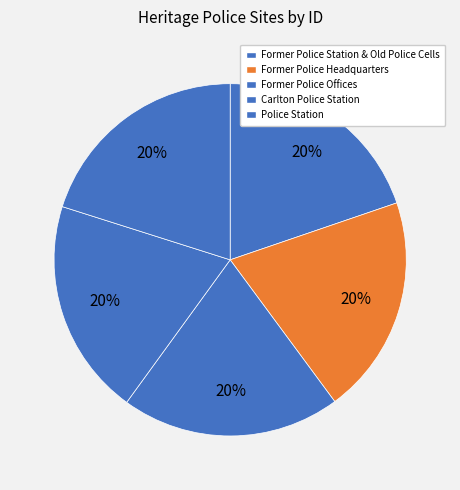

Is Police Station the majority of the pie?

No